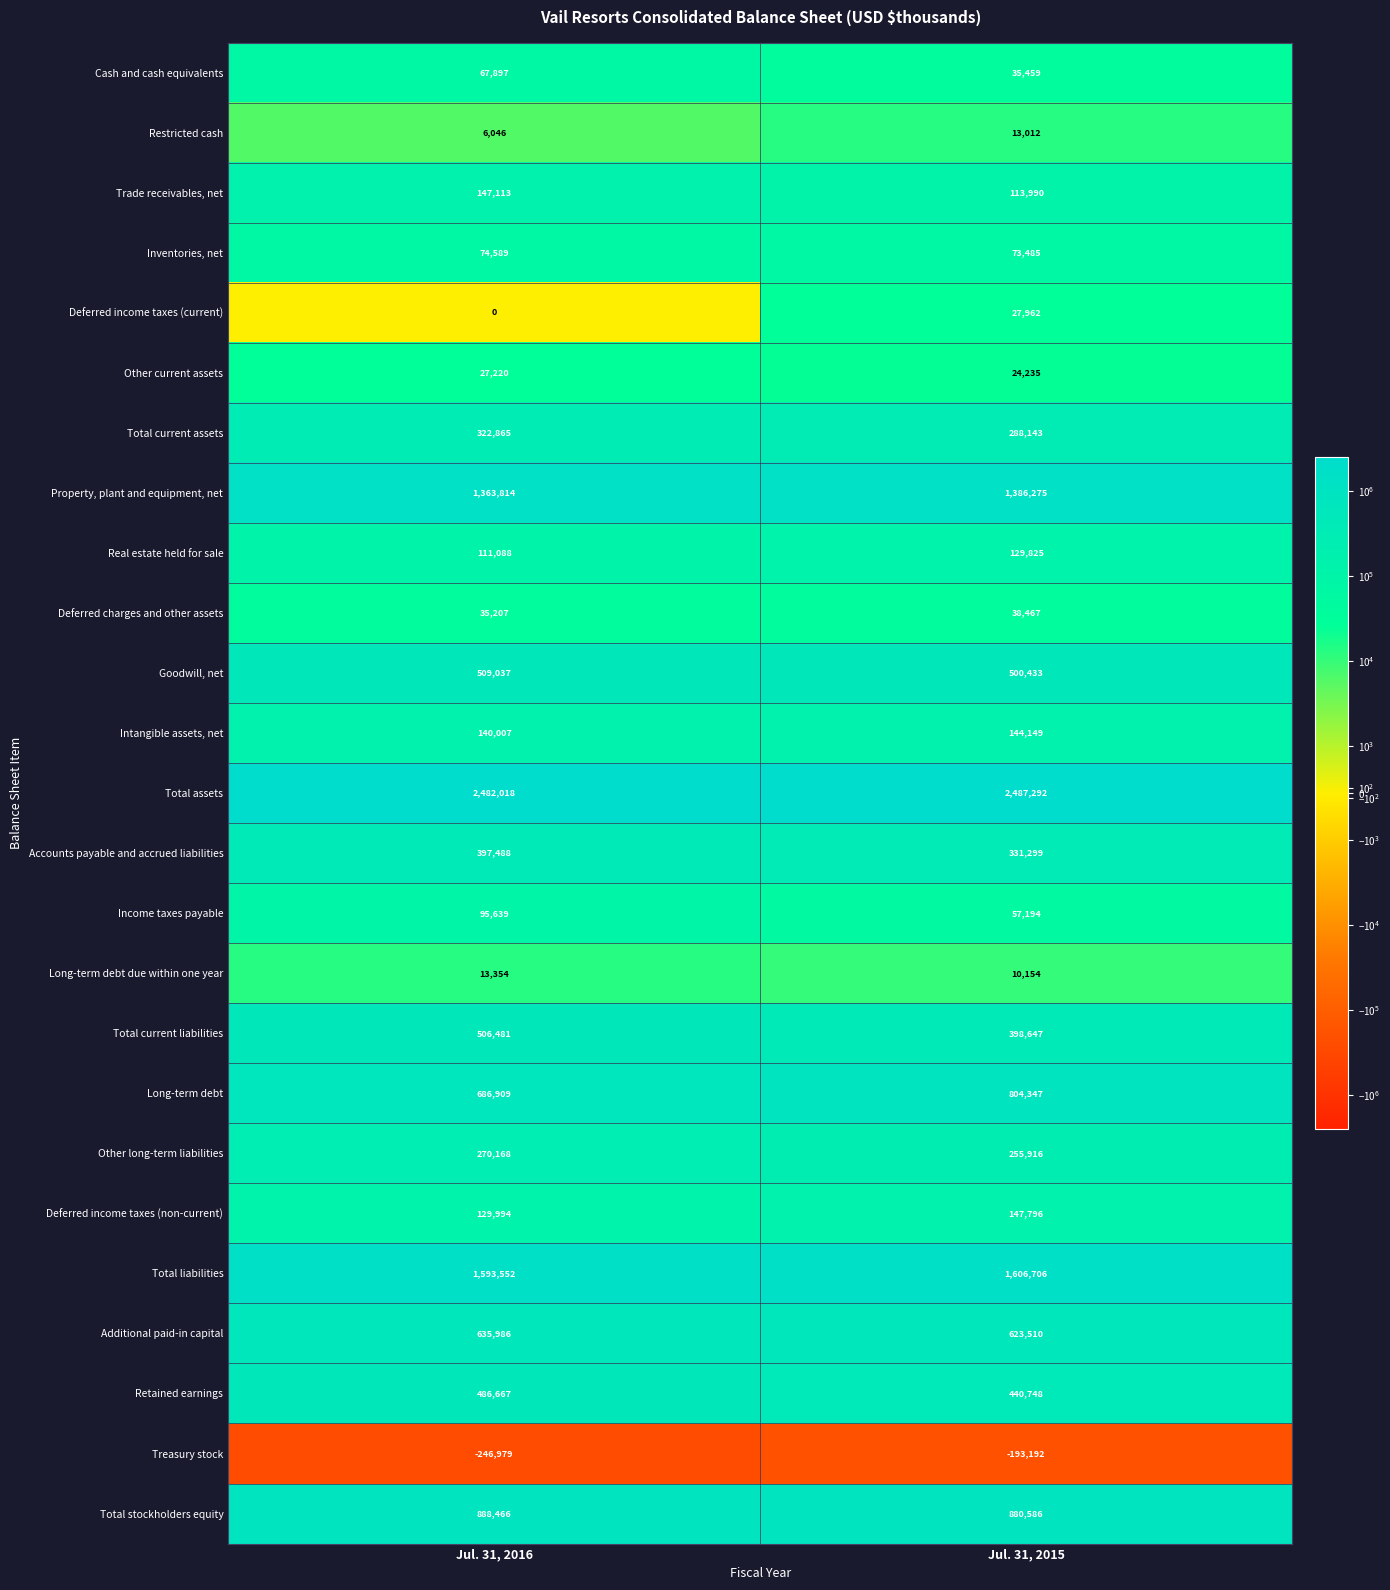

Which series has the widest spread of values?

Long-term debt